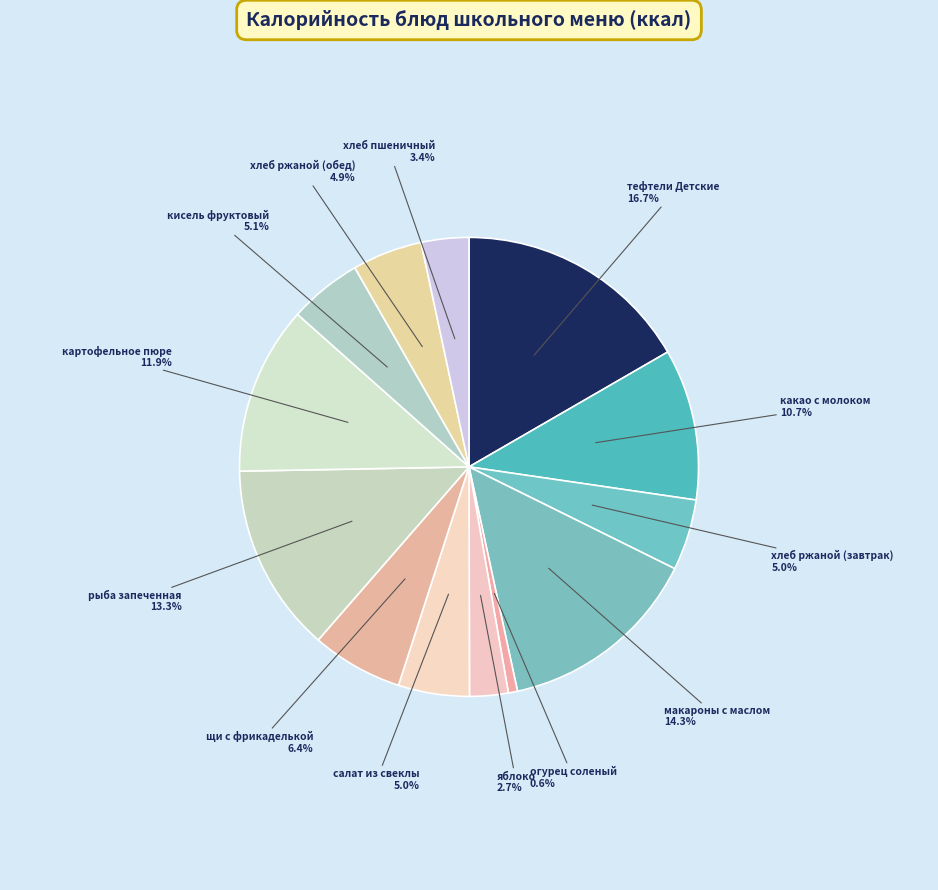

Is there a majority slice in this chart?

No